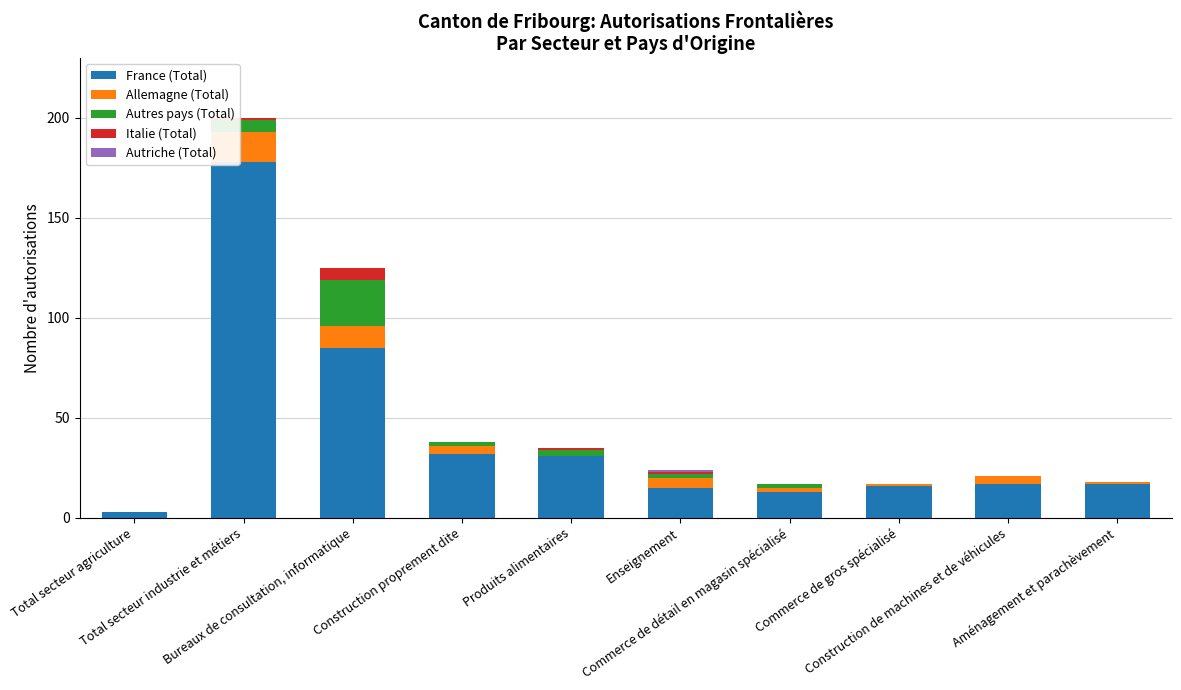

Are the bars grouped side by side (vs. stacked)?

No